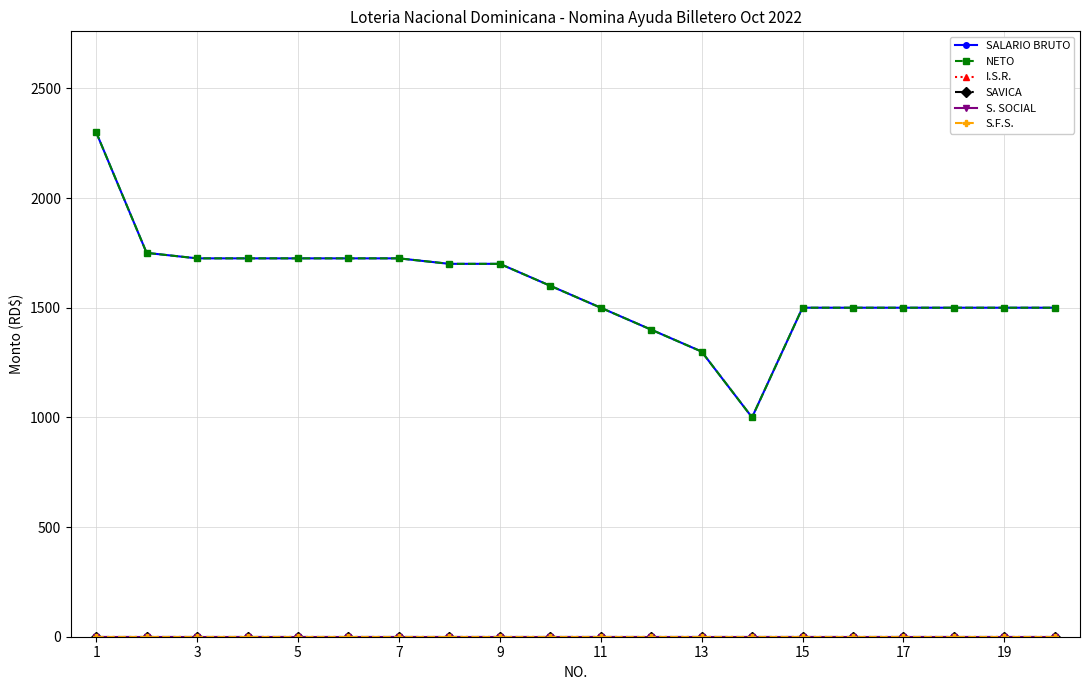

Does the chart have visible grid lines?

Yes